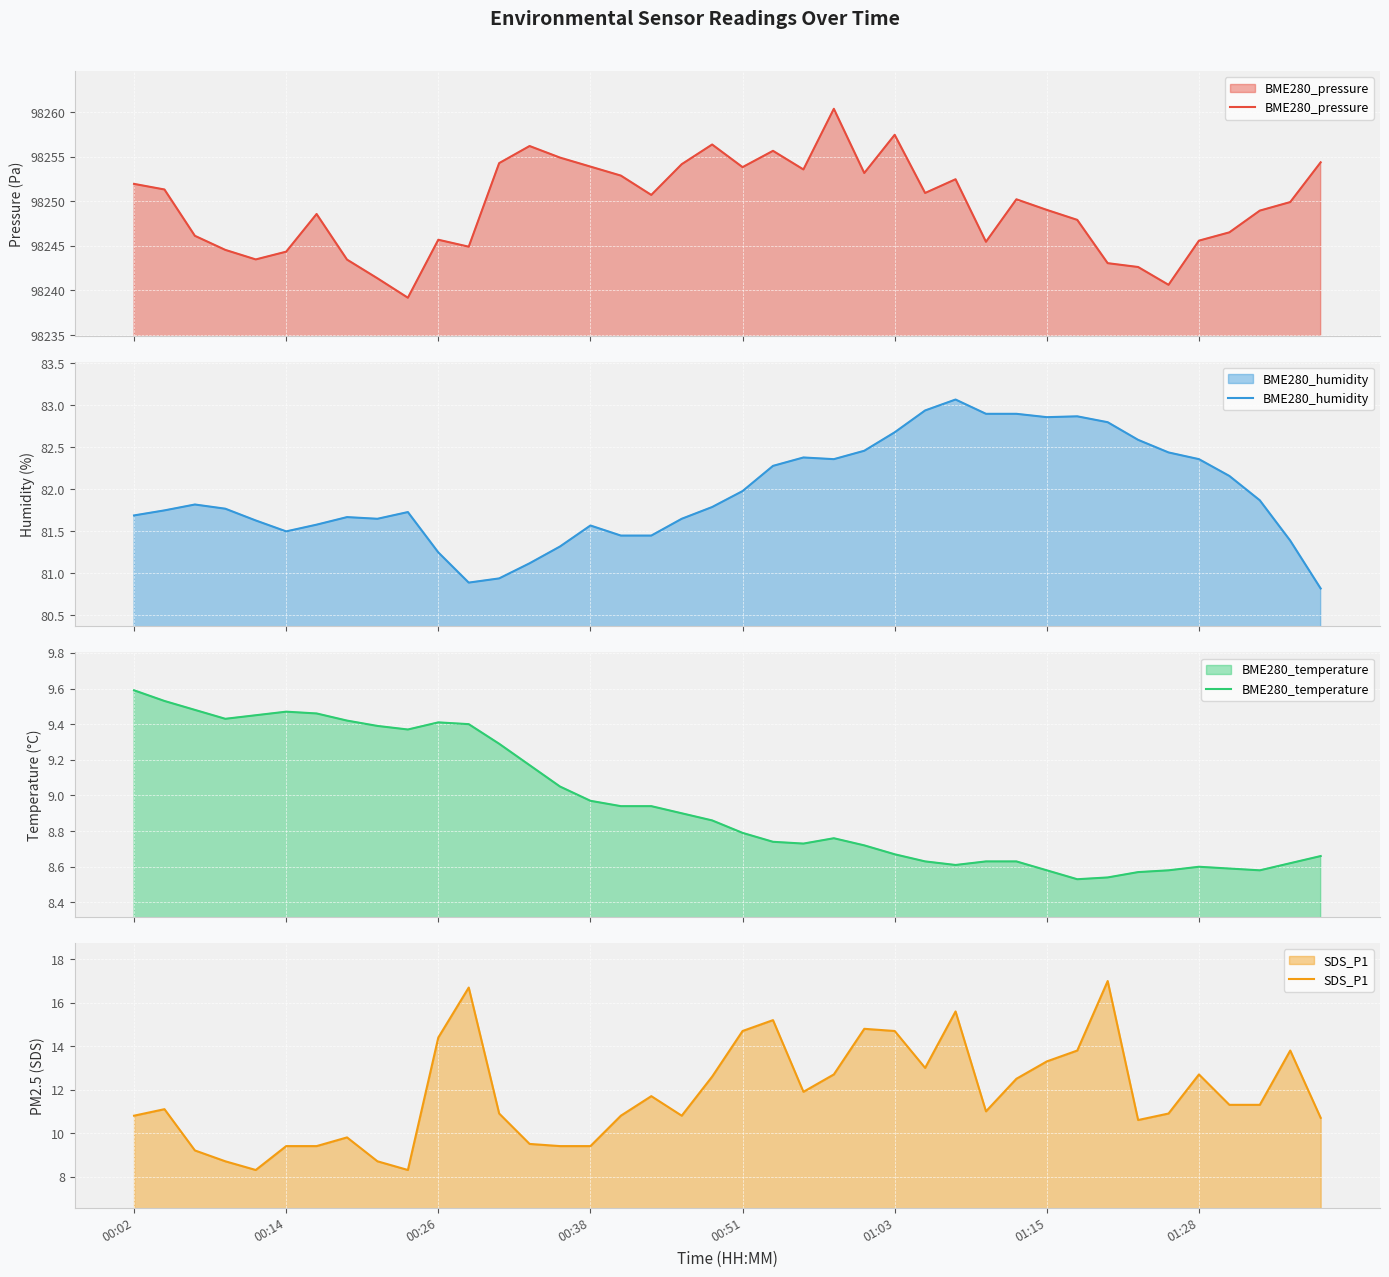

The SDS_P1 series shows 14.7 at 00:51. True or false?

True